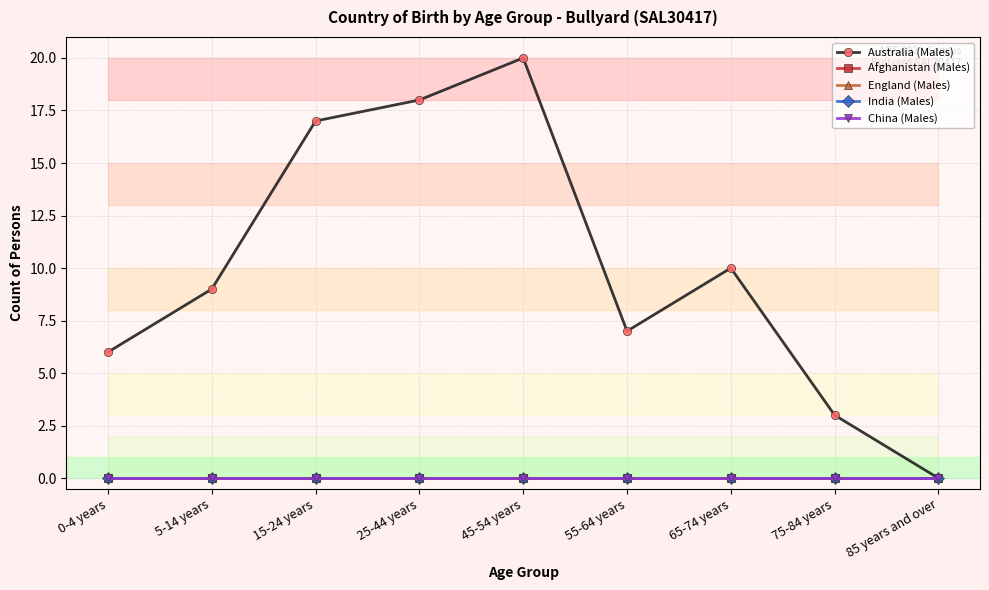

True or false: Afghanistan (Males) and China (Males) cross at least once.

False